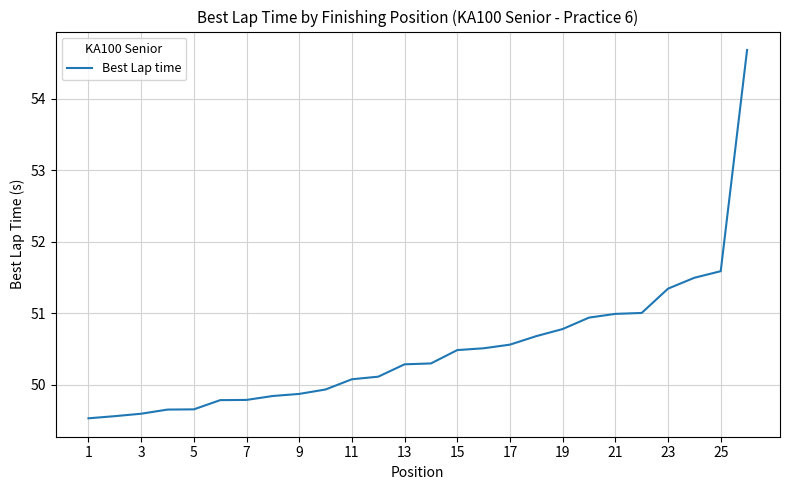

What is the smallest value displayed?

49.5